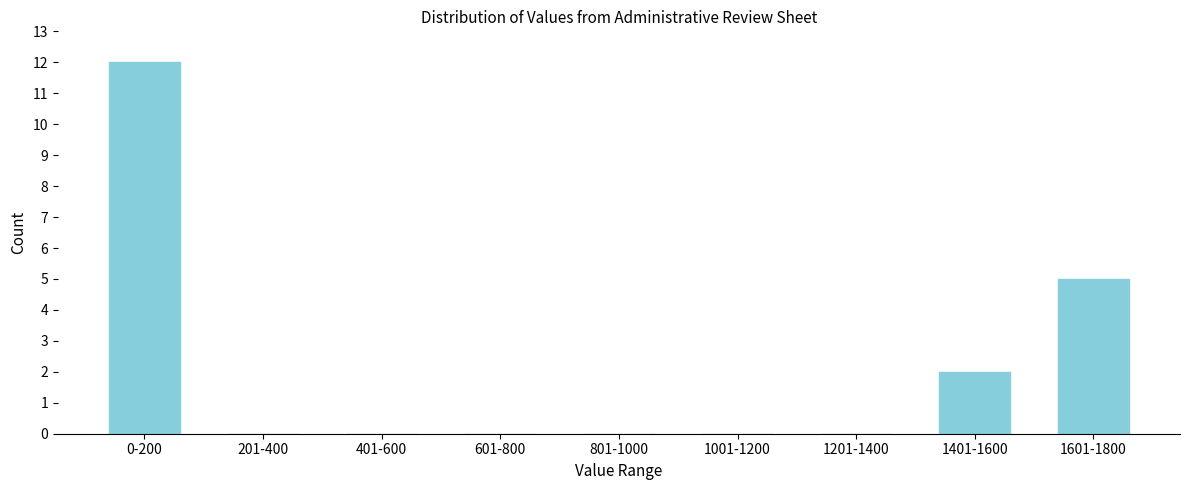

Reading left to right, extract all data points from this chart.

0-200=12	201-400=0	401-600=0	601-800=0	801-1000=0	1001-1200=0	1201-1400=0	1401-1600=2	1601-1800=5